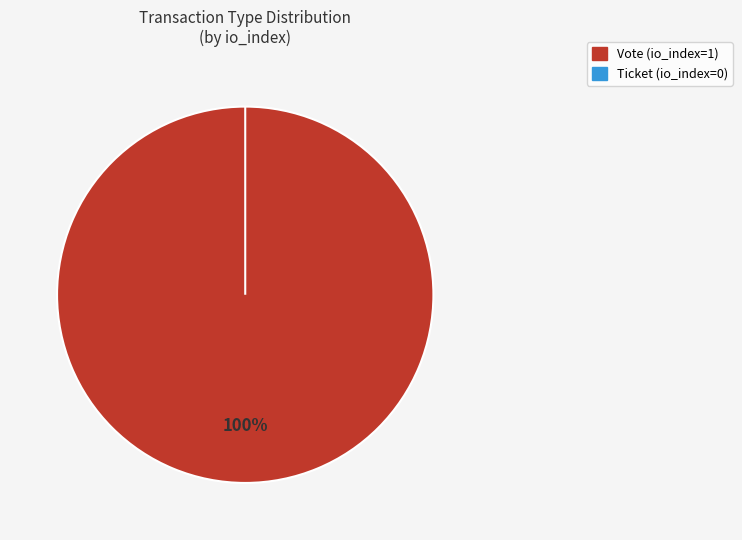

What portion of the pie excludes Ticket?

100.0%